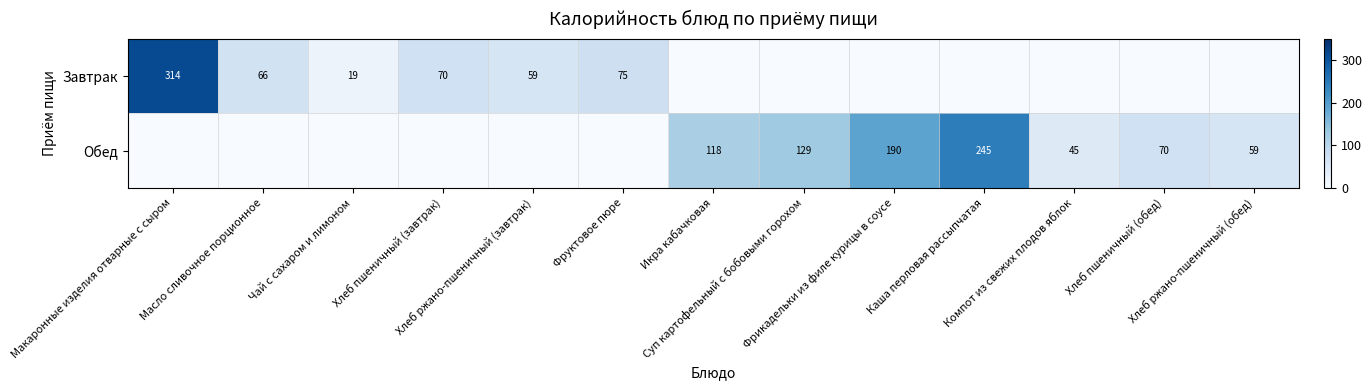

At which category is the sum across all series the highest?

Макаронные изделия отварные с сыром